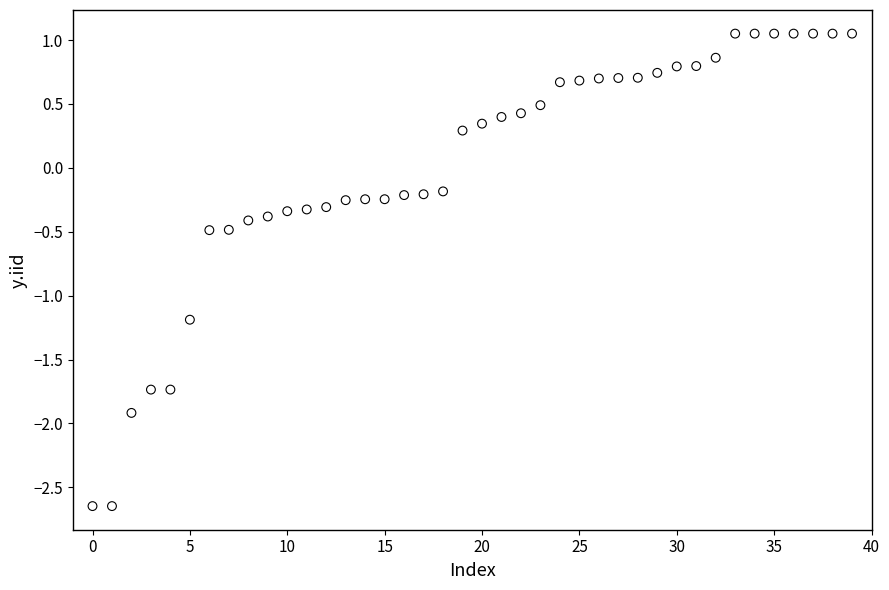

What is the range of Y values (max minus min)?

3.7